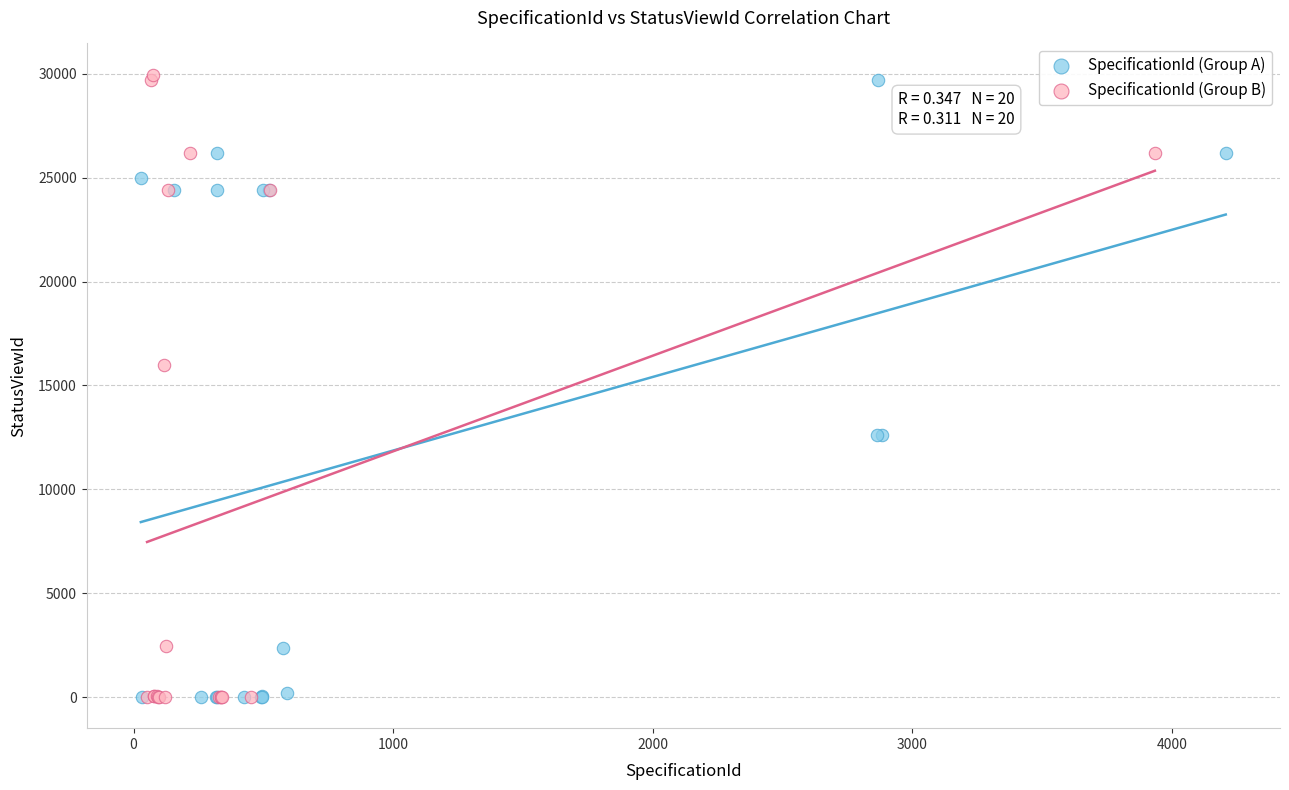

Which series has the widest spread of Y values?

SpecificationId (Group B)